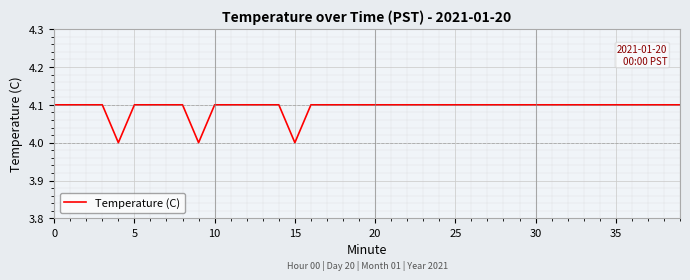

What is the greatest value displayed?

4.1